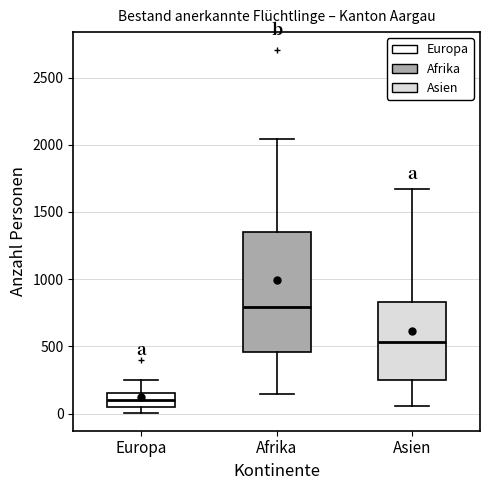

Where does the lower whisker of the box for Afrika end on the y-axis? The values are not printed on the chart, so give them approximately, as read against the axis.

150